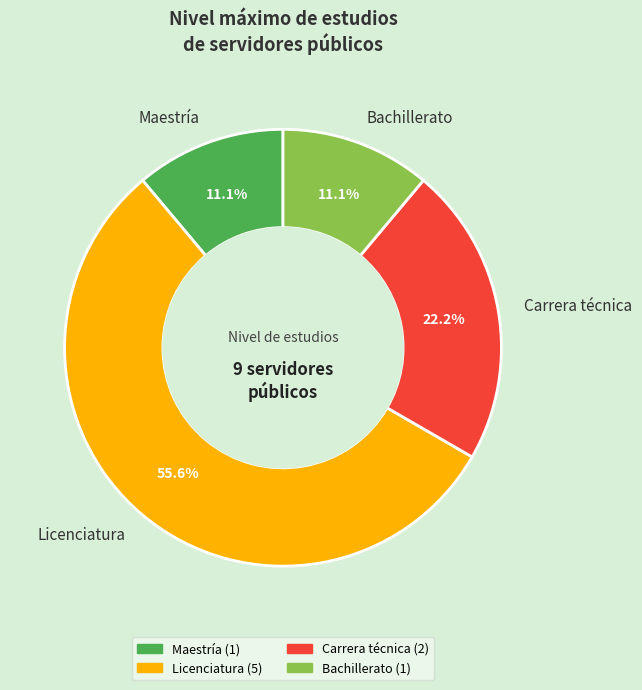

How much of the chart is everything except Maestría?

88.9%